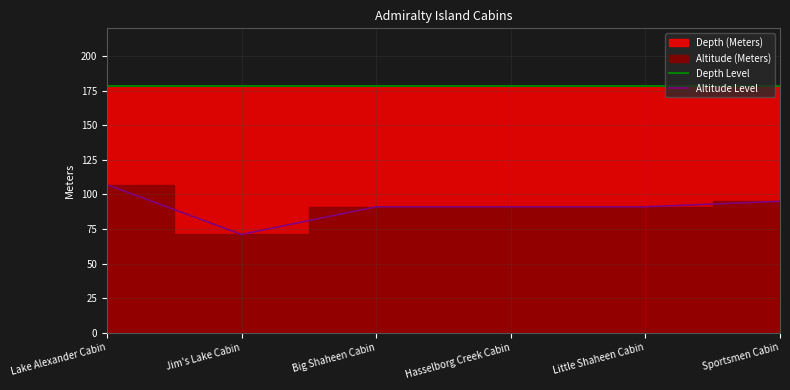

What is the total value across all series at Little Shaheen Cabin?

269